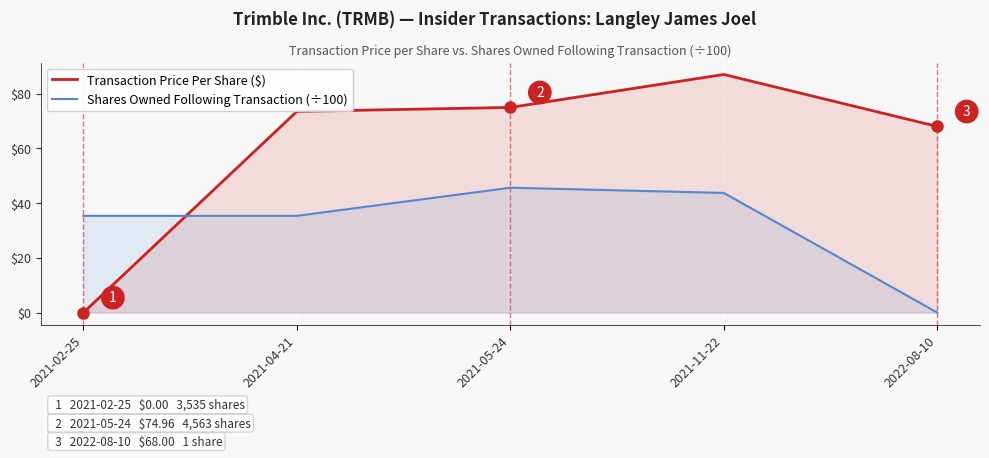

Reading right to left, list all the values displayed in this chart.

Transaction Price Per Share ($): 68.0	87.0	75.0	73.5	0.0
Shares Owned Following Transaction (÷100): 0.0	43.7	45.6	35.4	35.4